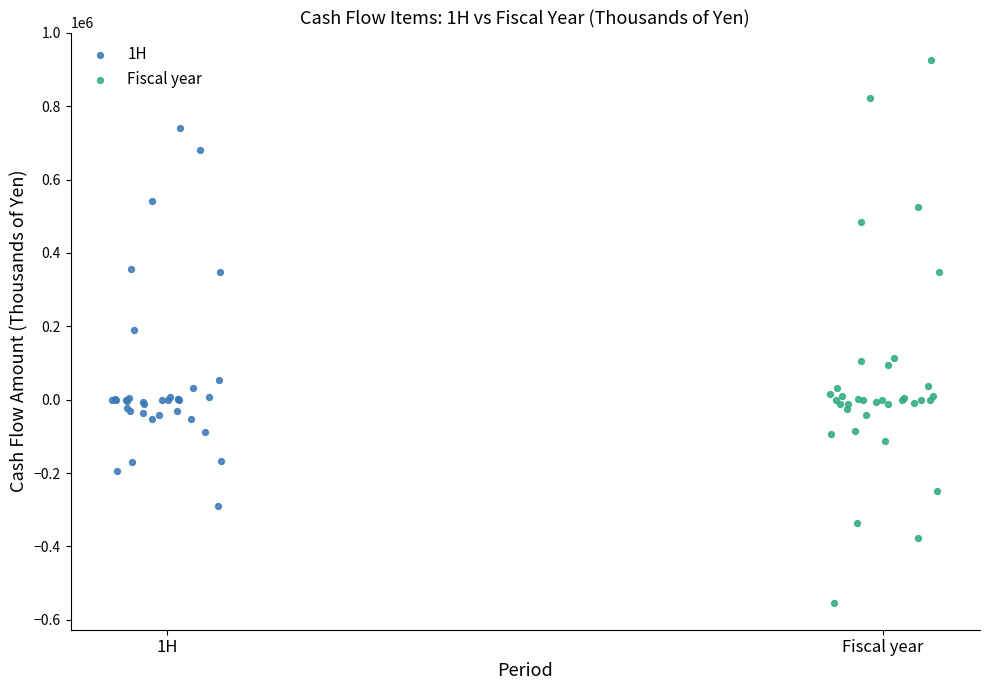

Which series has the largest Y range (max minus min)?

Fiscal year